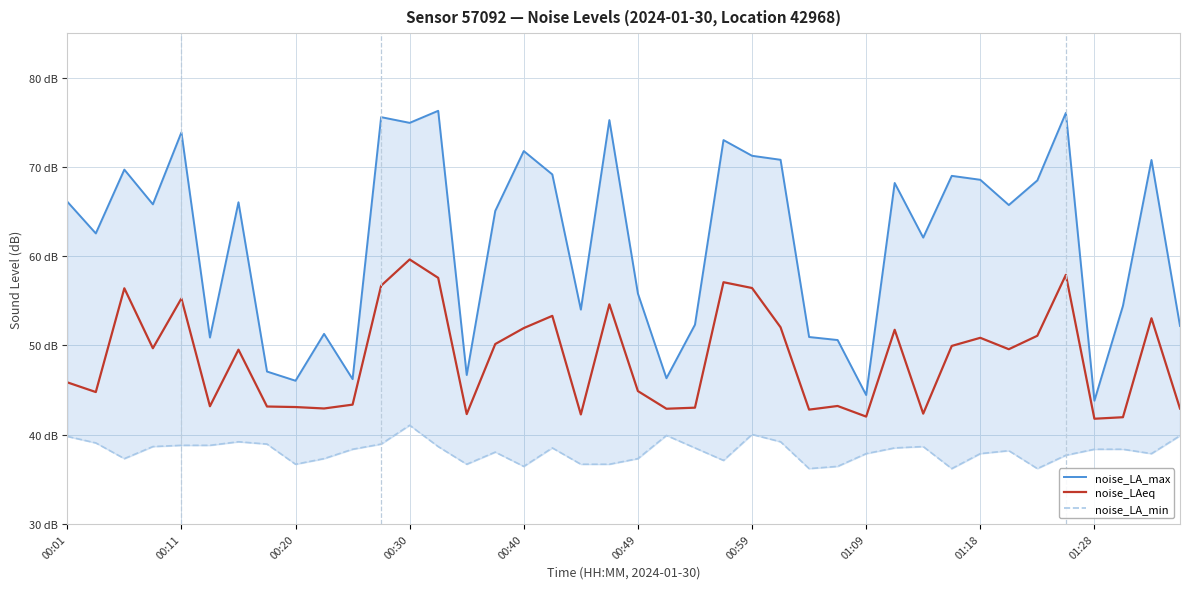

The noise_LA_max series shows 31.6 at 21. True or false?

False